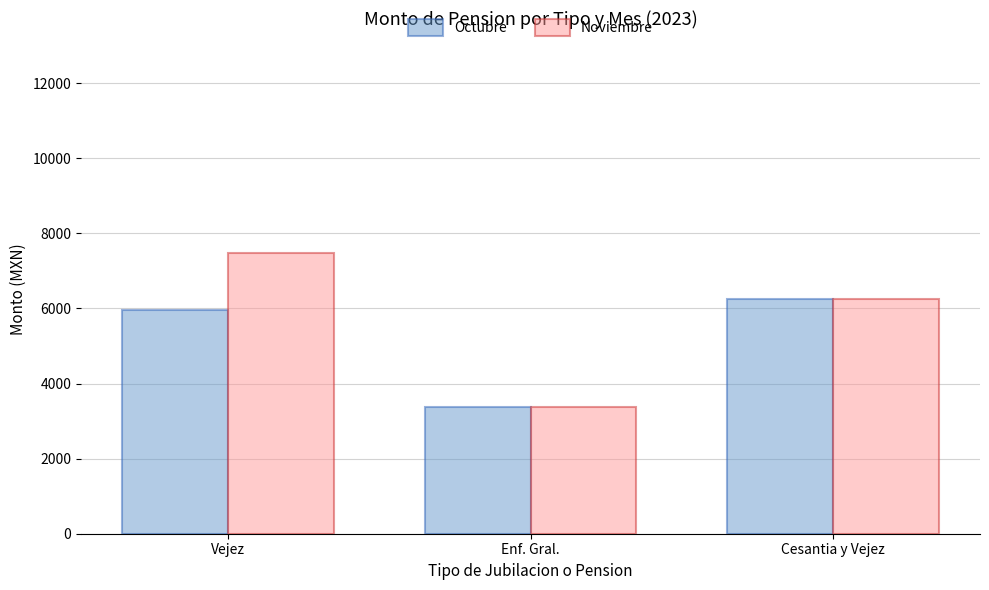

What is the sum of all Noviembre values?

17097.7